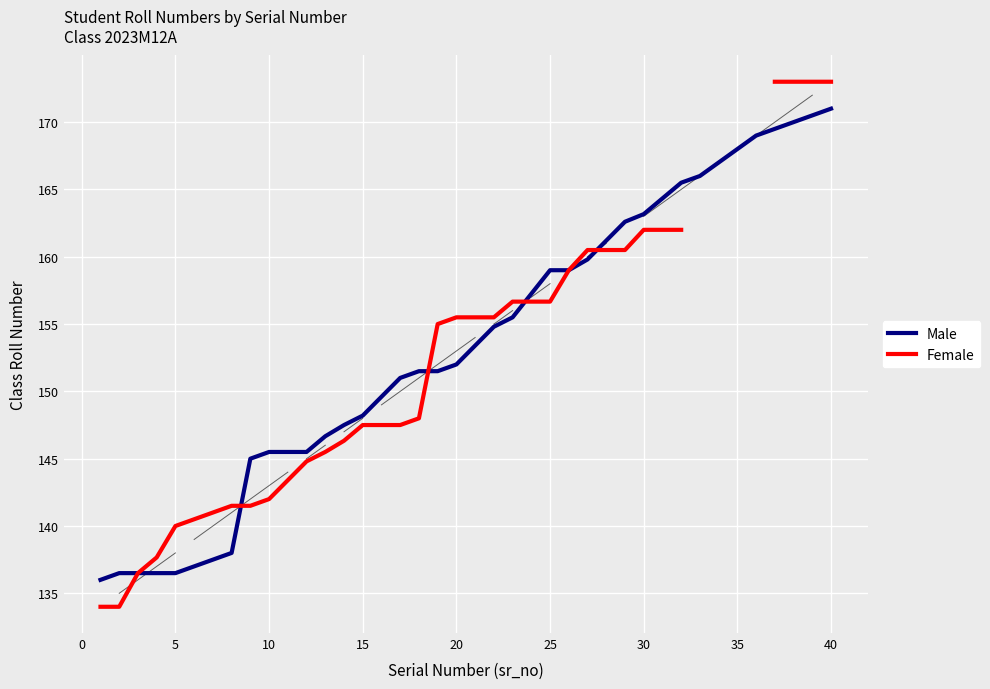

Which series ends up on top after the final intersection of Male and Female?

Male